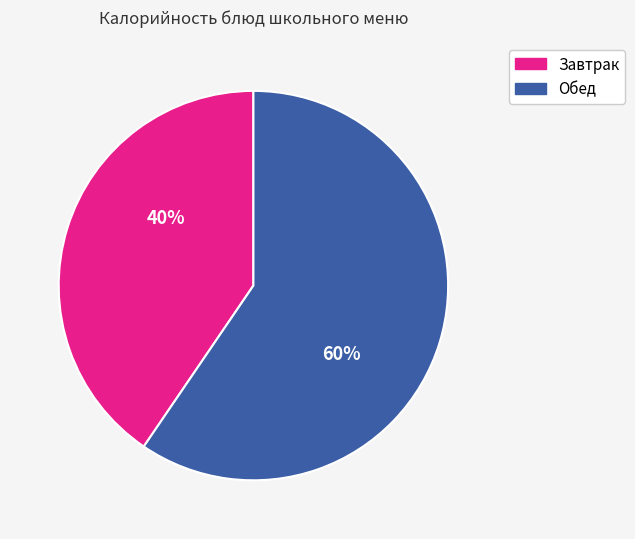

Rank the categories by value from highest to lowest.

Обед, Завтрак